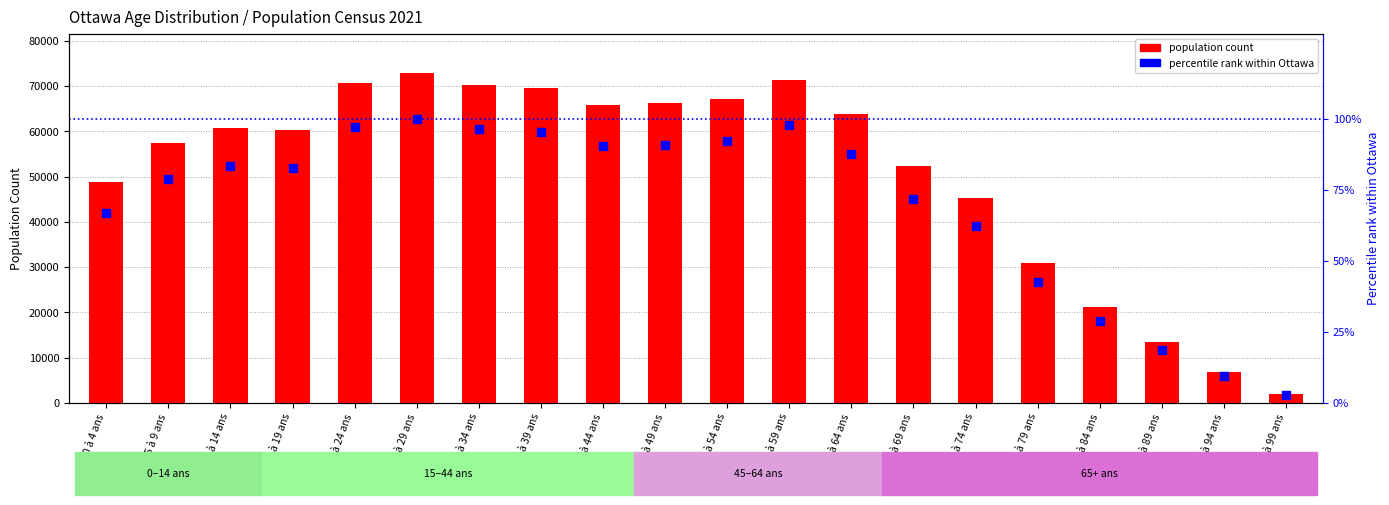

What is the total value across all series at 0 à 4 ans?

48857.0